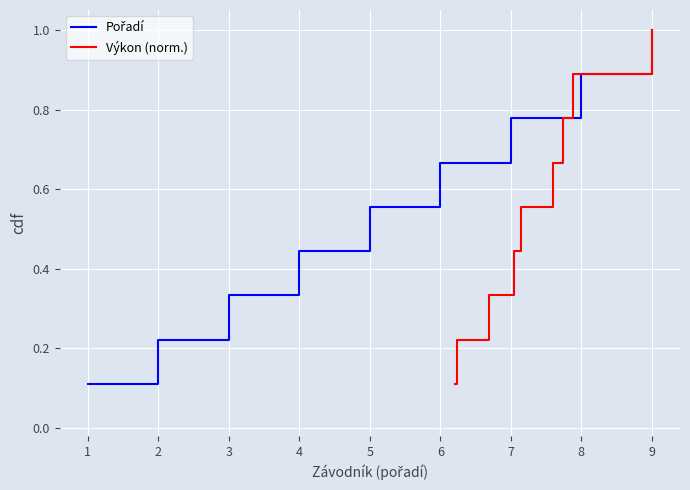

List the series in order of their peak value, lowest first.

Pořadí, Výkon (norm.)